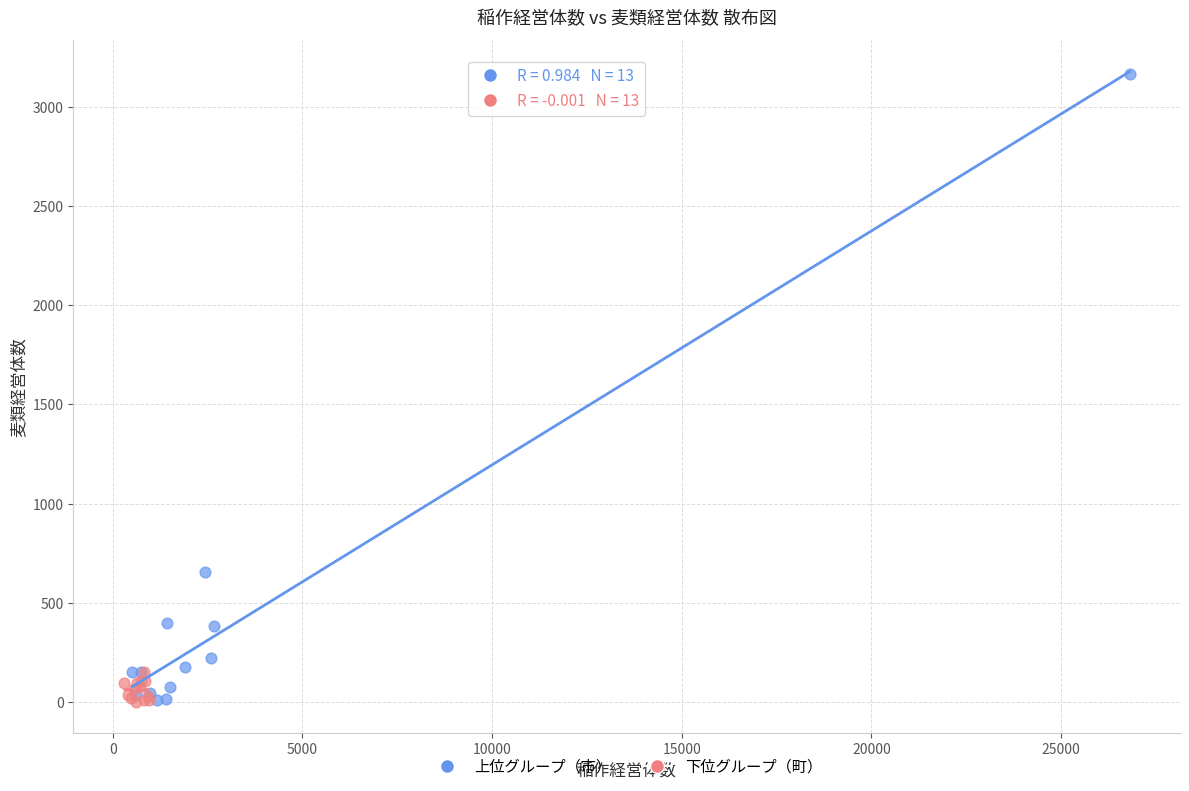

What are all the series names shown in the legend?

上位グループ（市）, 下位グループ（町）